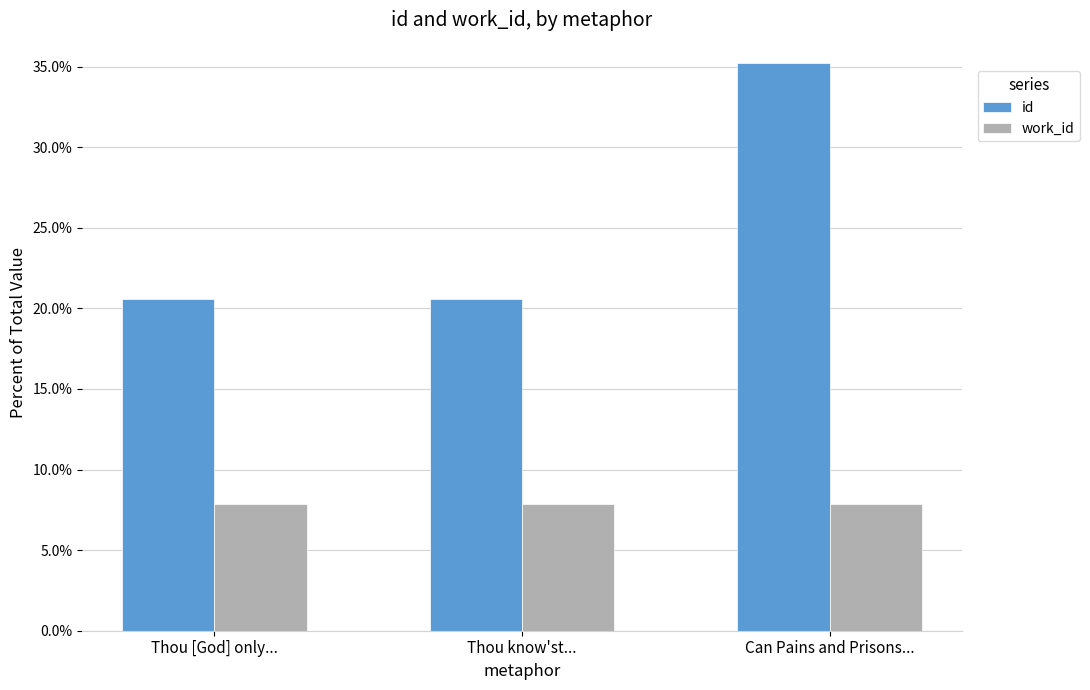

Rank the series by their average value, from lowest to highest.

work_id, id